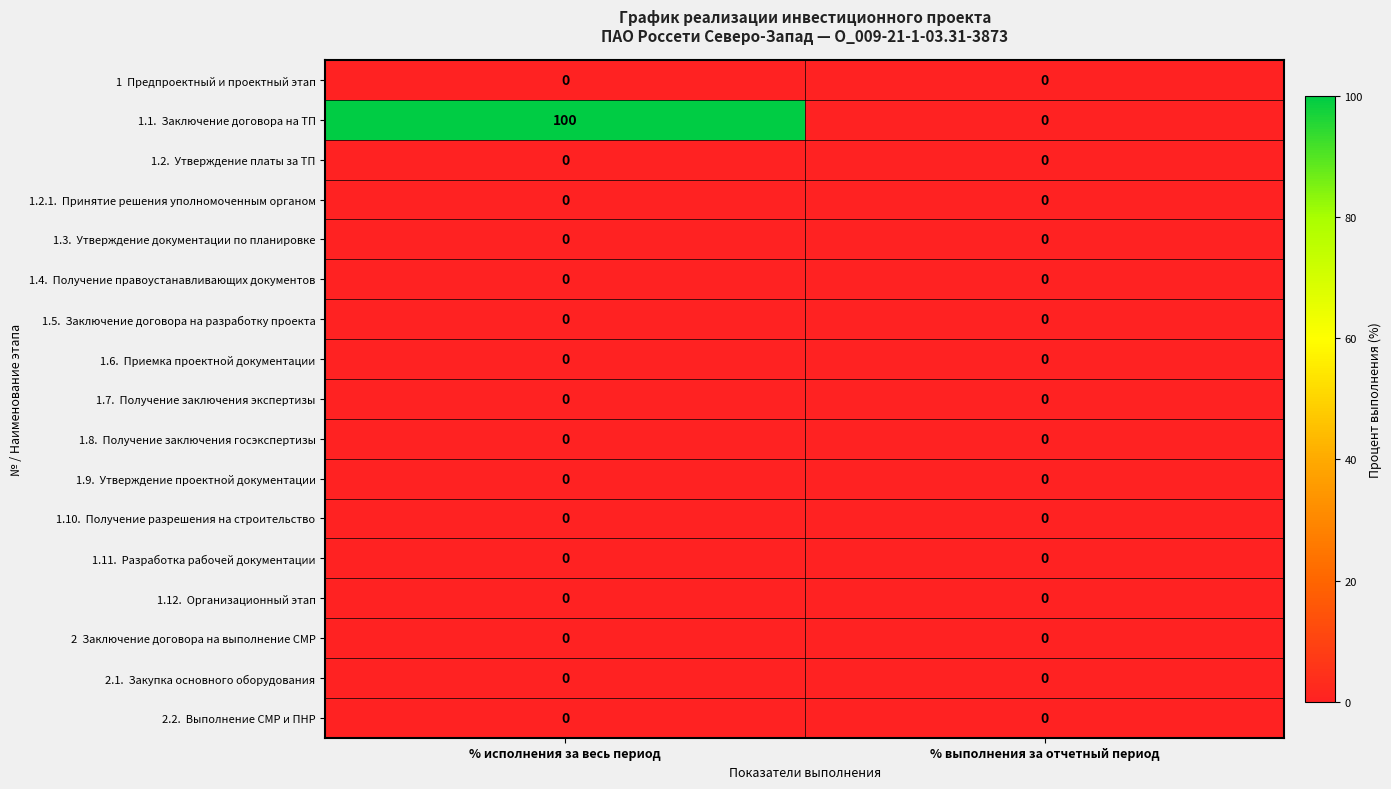

What is the total value across all series at % исполнения за весь период?

100